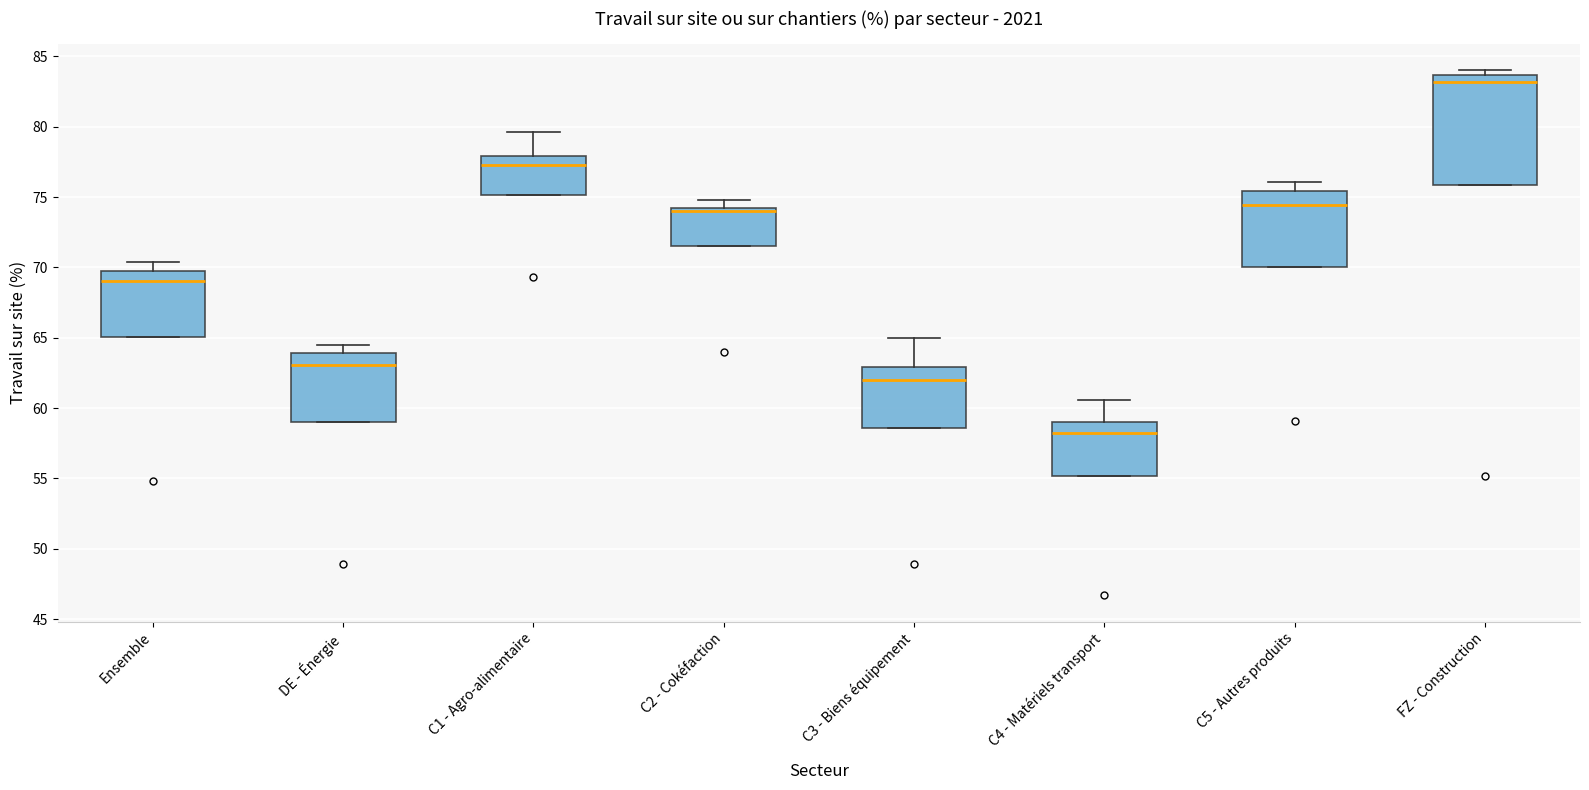

Reading left to right, read every box against the y-axis: the position of its median line, the range the box covers, and the ends of its whiskers. The values are not printed on the chart, so give them approximately, as read against the axis.

Ensemble: median 69.0, box 65.0 to 69.5, whiskers 65.0 to 70.5
DE - Énergie: median 63.0, box 59.0 to 64.0, whiskers 59.0 to 64.5
C1 - Agro-alimentaire: median 77.5, box 75.0 to 78.0, whiskers 75.0 to 79.5
C2 - Cokéfaction: median 74.0 (just below the box's upper edge), box 71.5 to 74.0, whiskers 71.5 to 75.0
C3 - Biens équipement: median 62.0, box 58.5 to 63.0, whiskers 58.5 to 65.0
C4 - Matériels transport: median 58.5, box 55.0 to 59.0, whiskers 55.0 to 60.5
C5 - Autres produits: median 74.5, box 70.0 to 75.5, whiskers 70.0 to 76.0
FZ - Construction: median 83.0, box 76.0 to 83.5, whiskers 76.0 to 84.0